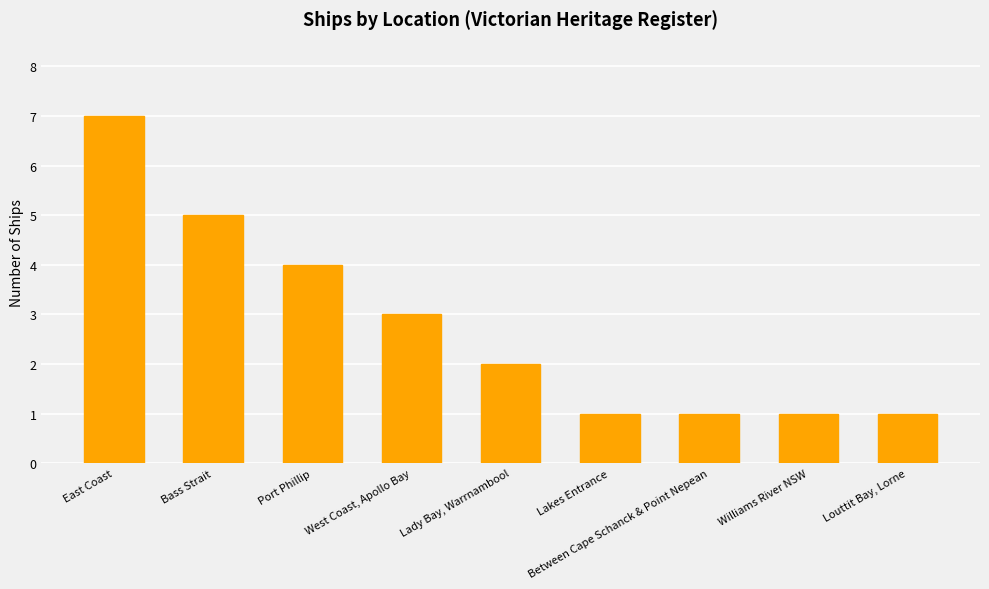

What is the value of the 7th bar from the left?

1